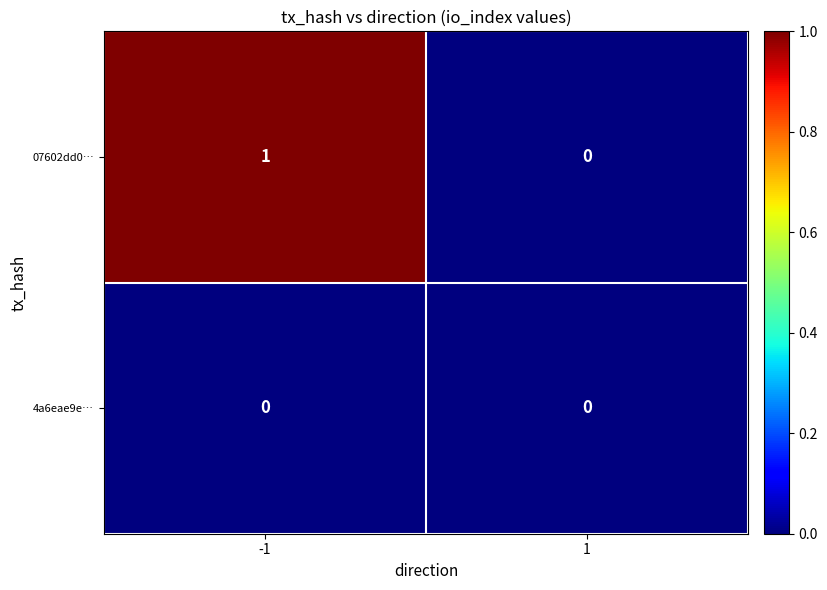

The value of 07602dd0… at 1 is 1. True or false?

False